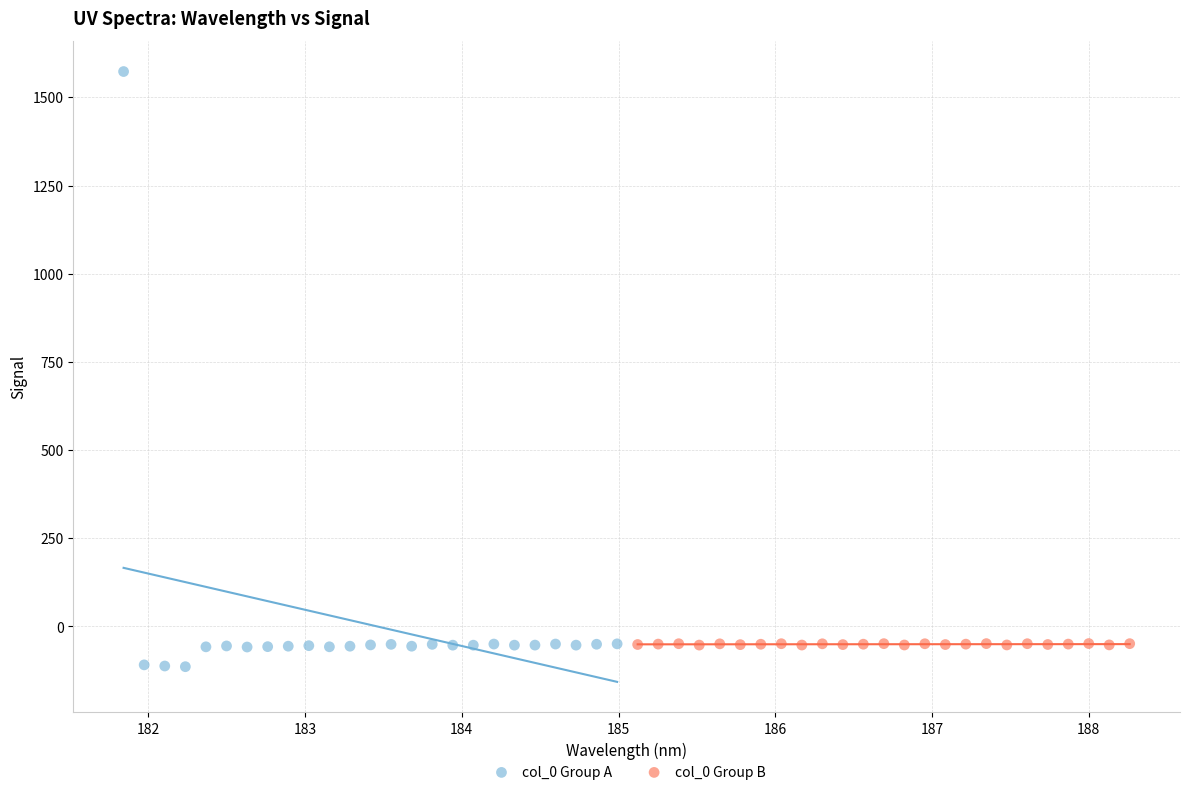

Which series contains the highest Y value?

col_0 Group A